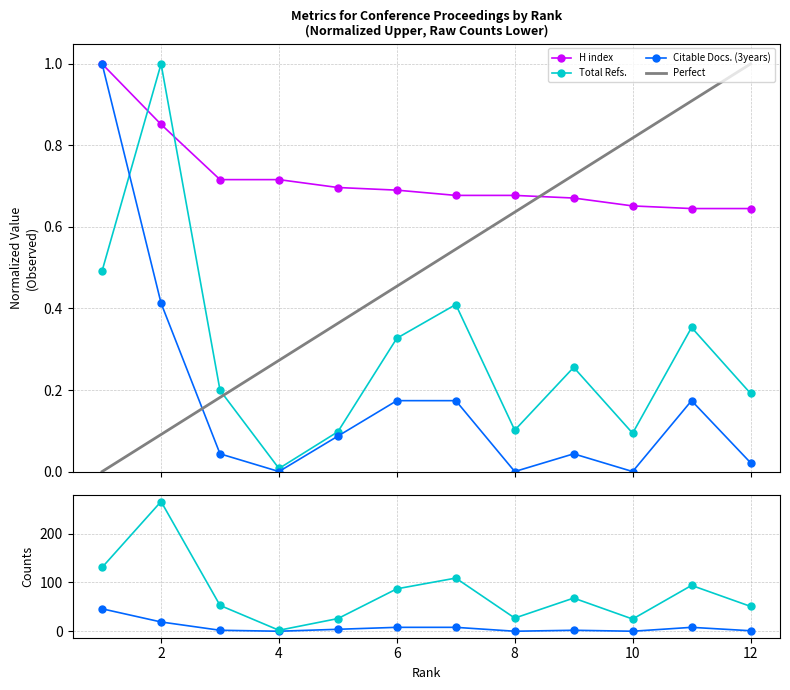

How many lines are shown in the chart?

3